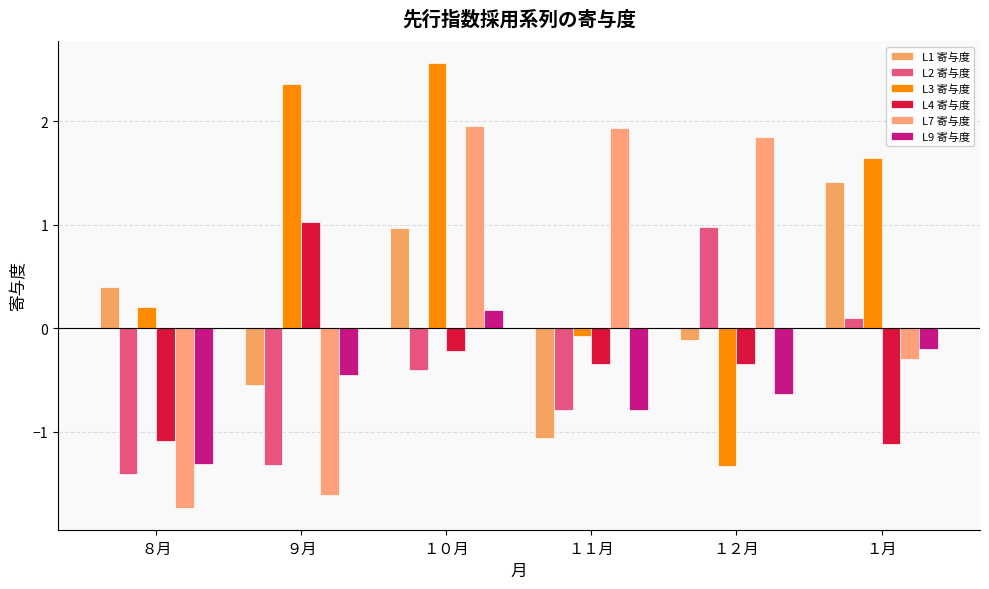

Which category has the lowest value in the L1 寄与度 series?

１１月